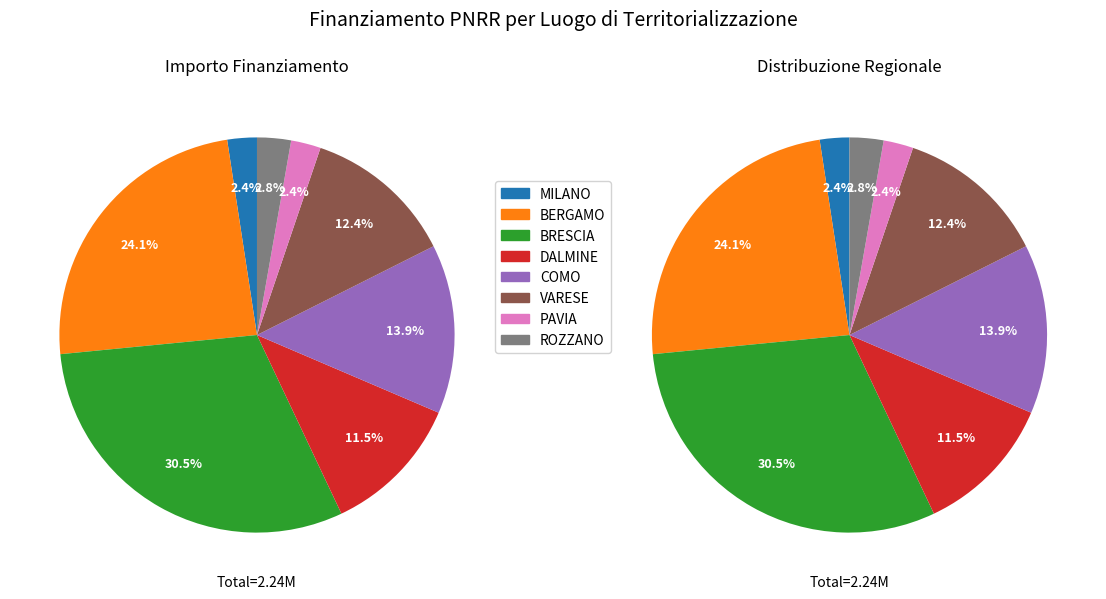

What is the change in value from MILANO to DALMINE?

+204241.8